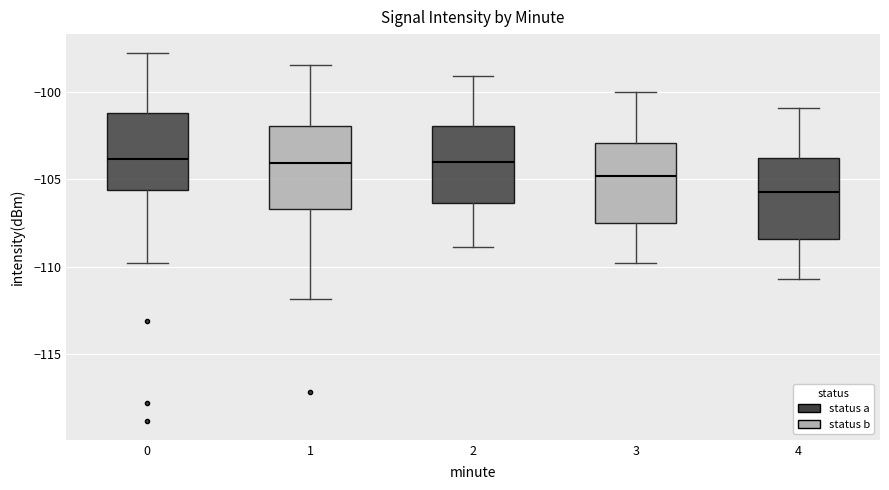

Reading left to right, transcribe this box plot: for each box, give where its median line is, the range the box spans, and where its two whiskers end, as read against the y-axis. The values are not printed on the chart, so give them approximately, as read against the axis.

0: median -104.0, box -105.5 to -101.0, whiskers -110.0 to -97.5
1: median -104.0, box -106.5 to -102.0, whiskers -112.0 to -98.5
2: median -104.0, box -106.5 to -102.0, whiskers -109.0 to -99.0
3: median -105.0, box -107.5 to -103.0, whiskers -110.0 to -100.0
4: median -105.5, box -108.5 to -104.0, whiskers -110.5 to -101.0